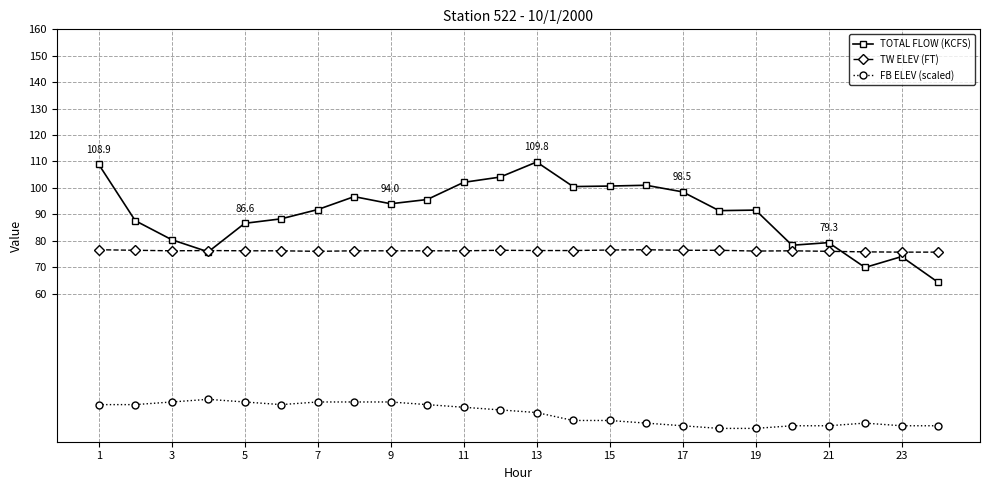

Which series has the largest range (max minus min)?

TOTAL FLOW (KCFS)